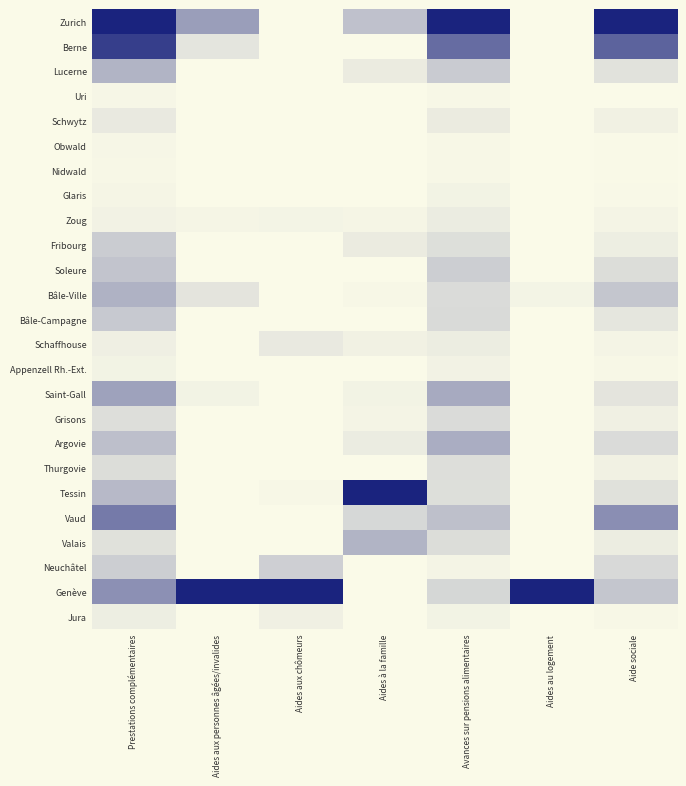

Reading left to right, what are all the values shown in this chart?

Zurich: Prestations complémentaires=1.0	Aides aux personnes âgées/invalides=0.4	Aides aux chômeurs=0.0	Aides à la famille=0.3	Avances sur pensions alimentaires=1.0	Aides au logement=0.0	Aide sociale=1.0
Berne: Prestations complémentaires=0.9	Aides aux personnes âgées/invalides=0.1	Aides aux chômeurs=0.0	Aides à la famille=0.0	Avances sur pensions alimentaires=0.7	Aides au logement=0.0	Aide sociale=0.7
Lucerne: Prestations complémentaires=0.3	Aides aux personnes âgées/invalides=0.0	Aides aux chômeurs=0.0	Aides à la famille=0.1	Avances sur pensions alimentaires=0.2	Aides au logement=0.0	Aide sociale=0.1
Uri: Prestations complémentaires=0.0	Aides aux personnes âgées/invalides=0.0	Aides aux chômeurs=0.0	Aides à la famille=0.0	Avances sur pensions alimentaires=0.0	Aides au logement=0.0	Aide sociale=0.0
Schwytz: Prestations complémentaires=0.1	Aides aux personnes âgées/invalides=0.0	Aides aux chômeurs=0.0	Aides à la famille=0.0	Avances sur pensions alimentaires=0.1	Aides au logement=0.0	Aide sociale=0.0
Obwald: Prestations complémentaires=0.0	Aides aux personnes âgées/invalides=0.0	Aides aux chômeurs=0.0	Aides à la famille=0.0	Avances sur pensions alimentaires=0.0	Aides au logement=0.0	Aide sociale=0.0
Nidwald: Prestations complémentaires=0.0	Aides aux personnes âgées/invalides=0.0	Aides aux chômeurs=0.0	Aides à la famille=0.0	Avances sur pensions alimentaires=0.0	Aides au logement=0.0	Aide sociale=0.0
Glaris: Prestations complémentaires=0.0	Aides aux personnes âgées/invalides=0.0	Aides aux chômeurs=0.0	Aides à la famille=0.0	Avances sur pensions alimentaires=0.0	Aides au logement=0.0	Aide sociale=0.0
Zoug: Prestations complémentaires=0.0	Aides aux personnes âgées/invalides=0.0	Aides aux chômeurs=0.0	Aides à la famille=0.0	Avances sur pensions alimentaires=0.1	Aides au logement=0.0	Aide sociale=0.0
Fribourg: Prestations complémentaires=0.2	Aides aux personnes âgées/invalides=0.0	Aides aux chômeurs=0.0	Aides à la famille=0.1	Avances sur pensions alimentaires=0.1	Aides au logement=0.0	Aide sociale=0.1
Soleure: Prestations complémentaires=0.2	Aides aux personnes âgées/invalides=0.0	Aides aux chômeurs=0.0	Aides à la famille=0.0	Avances sur pensions alimentaires=0.2	Aides au logement=0.0	Aide sociale=0.1
Bâle-Ville: Prestations complémentaires=0.3	Aides aux personnes âgées/invalides=0.1	Aides aux chômeurs=0.0	Aides à la famille=0.0	Avances sur pensions alimentaires=0.1	Aides au logement=0.0	Aide sociale=0.2
Bâle-Campagne: Prestations complémentaires=0.2	Aides aux personnes âgées/invalides=0.0	Aides aux chômeurs=0.0	Aides à la famille=0.0	Avances sur pensions alimentaires=0.1	Aides au logement=0.0	Aide sociale=0.1
Schaffhouse: Prestations complémentaires=0.0	Aides aux personnes âgées/invalides=0.0	Aides aux chômeurs=0.1	Aides à la famille=0.0	Avances sur pensions alimentaires=0.1	Aides au logement=0.0	Aide sociale=0.0
Appenzell Rh.-Ext.: Prestations complémentaires=0.0	Aides aux personnes âgées/invalides=0.0	Aides aux chômeurs=0.0	Aides à la famille=0.0	Avances sur pensions alimentaires=0.0	Aides au logement=0.0	Aide sociale=0.0
Saint-Gall: Prestations complémentaires=0.4	Aides aux personnes âgées/invalides=0.0	Aides aux chômeurs=0.0	Aides à la famille=0.0	Avances sur pensions alimentaires=0.4	Aides au logement=0.0	Aide sociale=0.1
Grisons: Prestations complémentaires=0.1	Aides aux personnes âgées/invalides=0.0	Aides aux chômeurs=0.0	Aides à la famille=0.0	Avances sur pensions alimentaires=0.1	Aides au logement=0.0	Aide sociale=0.0
Argovie: Prestations complémentaires=0.3	Aides aux personnes âgées/invalides=0.0	Aides aux chômeurs=0.0	Aides à la famille=0.1	Avances sur pensions alimentaires=0.4	Aides au logement=0.0	Aide sociale=0.1
Thurgovie: Prestations complémentaires=0.1	Aides aux personnes âgées/invalides=0.0	Aides aux chômeurs=0.0	Aides à la famille=0.0	Avances sur pensions alimentaires=0.1	Aides au logement=0.0	Aide sociale=0.0
Tessin: Prestations complémentaires=0.3	Aides aux personnes âgées/invalides=0.0	Aides aux chômeurs=0.0	Aides à la famille=1.0	Avances sur pensions alimentaires=0.1	Aides au logement=0.0	Aide sociale=0.1
Vaud: Prestations complémentaires=0.6	Aides aux personnes âgées/invalides=0.0	Aides aux chômeurs=0.0	Aides à la famille=0.2	Avances sur pensions alimentaires=0.3	Aides au logement=0.0	Aide sociale=0.5
Valais: Prestations complémentaires=0.1	Aides aux personnes âgées/invalides=0.0	Aides aux chômeurs=0.0	Aides à la famille=0.3	Avances sur pensions alimentaires=0.1	Aides au logement=0.0	Aide sociale=0.1
Neuchâtel: Prestations complémentaires=0.2	Aides aux personnes âgées/invalides=0.0	Aides aux chômeurs=0.2	Aides à la famille=0.0	Avances sur pensions alimentaires=0.0	Aides au logement=0.0	Aide sociale=0.1
Genève: Prestations complémentaires=0.5	Aides aux personnes âgées/invalides=1.0	Aides aux chômeurs=1.0	Aides à la famille=0.0	Avances sur pensions alimentaires=0.2	Aides au logement=1.0	Aide sociale=0.2
Jura: Prestations complémentaires=0.1	Aides aux personnes âgées/invalides=0.0	Aides aux chômeurs=0.0	Aides à la famille=0.0	Avances sur pensions alimentaires=0.0	Aides au logement=0.0	Aide sociale=0.0